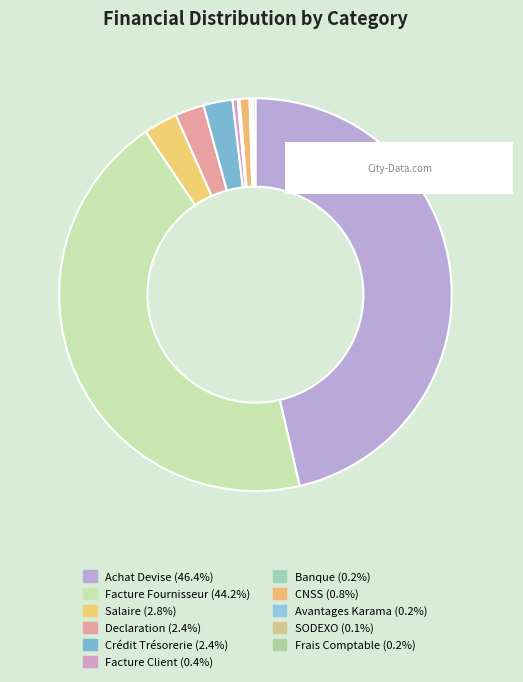

Rank the categories by value from lowest to highest.

SODEXO, Banque, Avantages Karama, Frais Comptable, Facture Client, CNSS, Declaration, Crédit Trésorerie, Salaire, Facture Fournisseur, Achat Devise